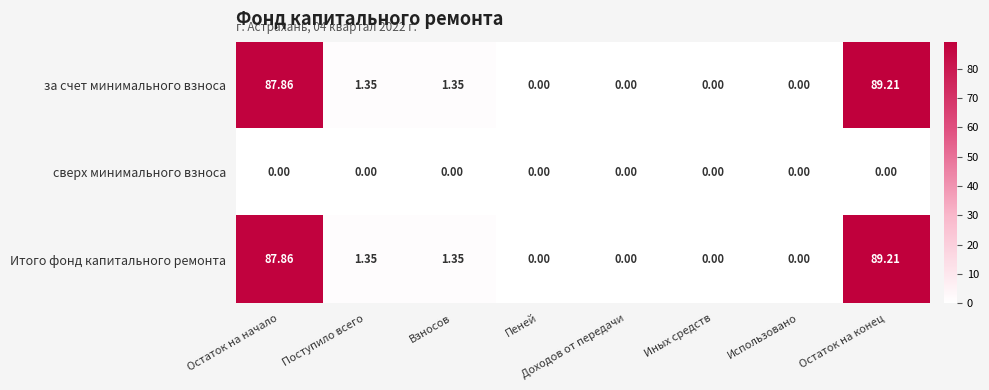

At which category does the chart reach its peak across all series?

Остаток на конец